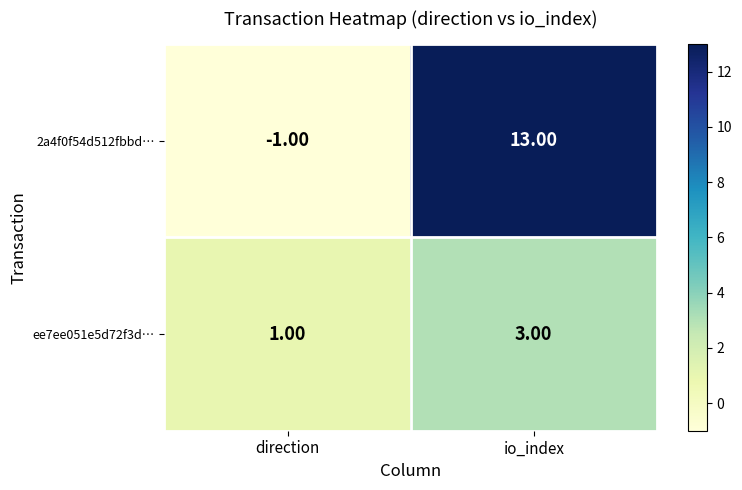

At which category is the sum across all series the highest?

io_index